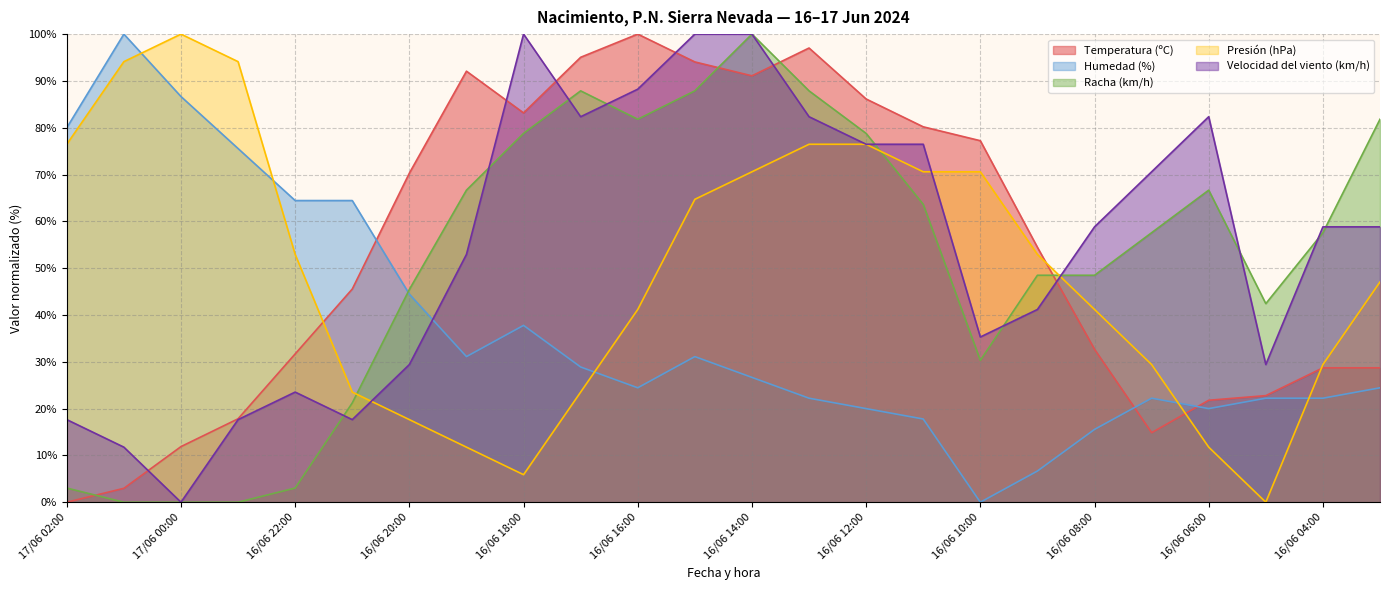

What is the total value across all series at 16/06 04:00?

196.7